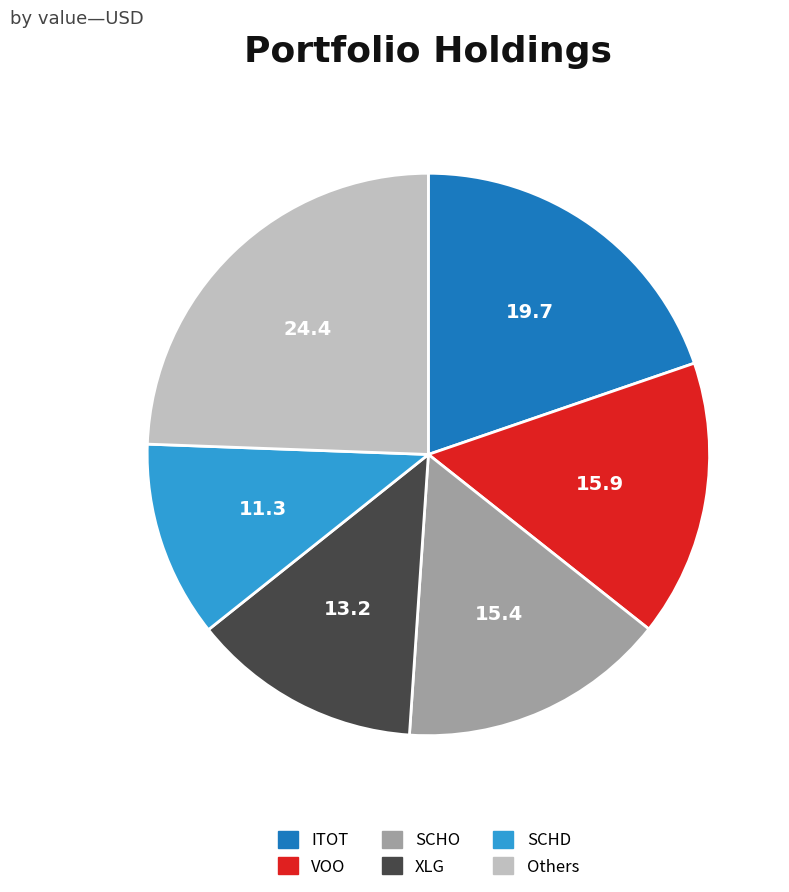

Is there any slice that represents more than half of the pie?

No